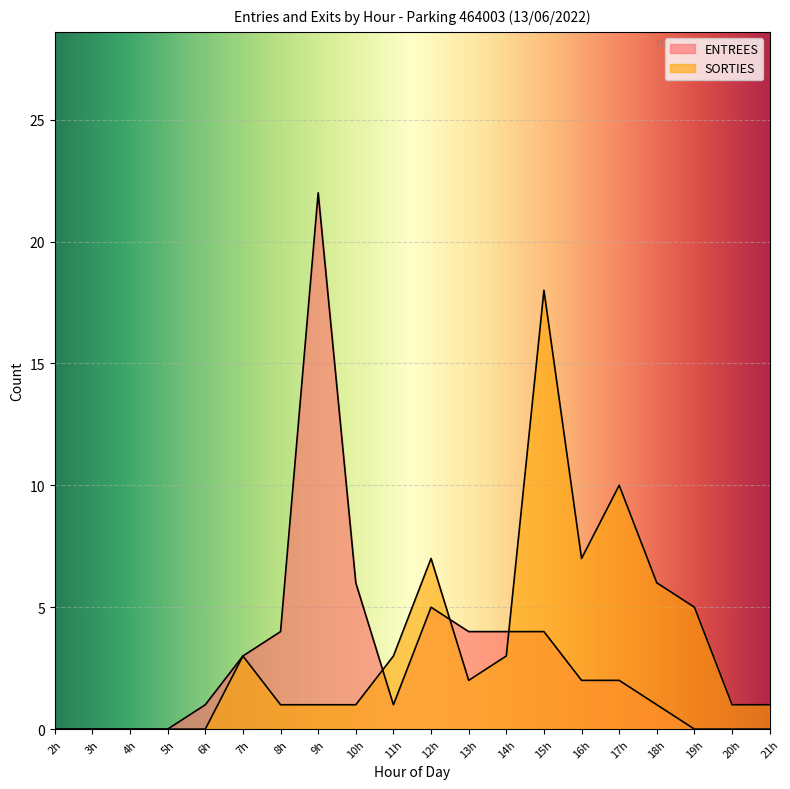

True or false: ENTREES and SORTIES cross at least once.

True